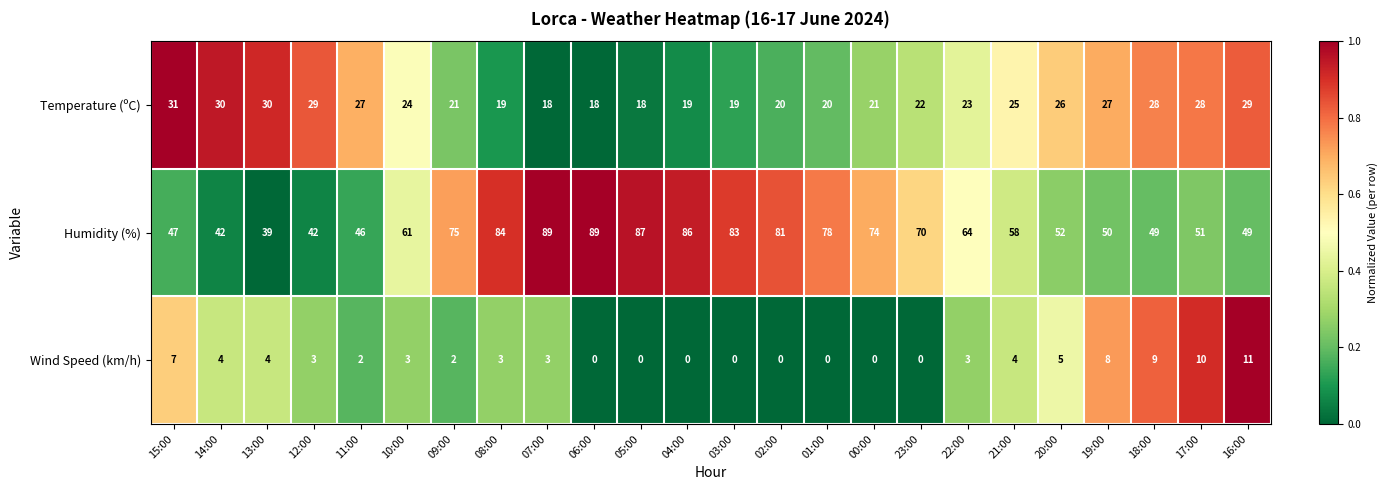

How many data points does each series have?

24